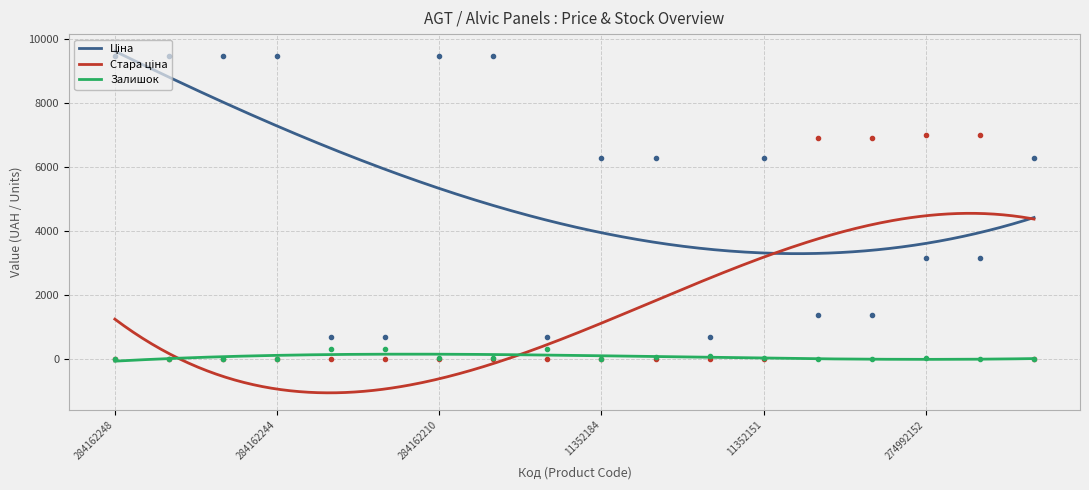

What is the label of the 17th point from the left?

274992132